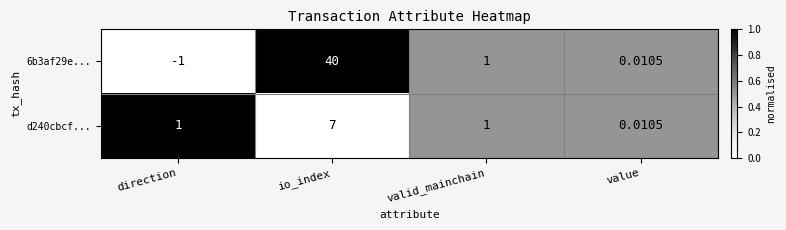

Which series has the widest spread of values?

6b3af29e...